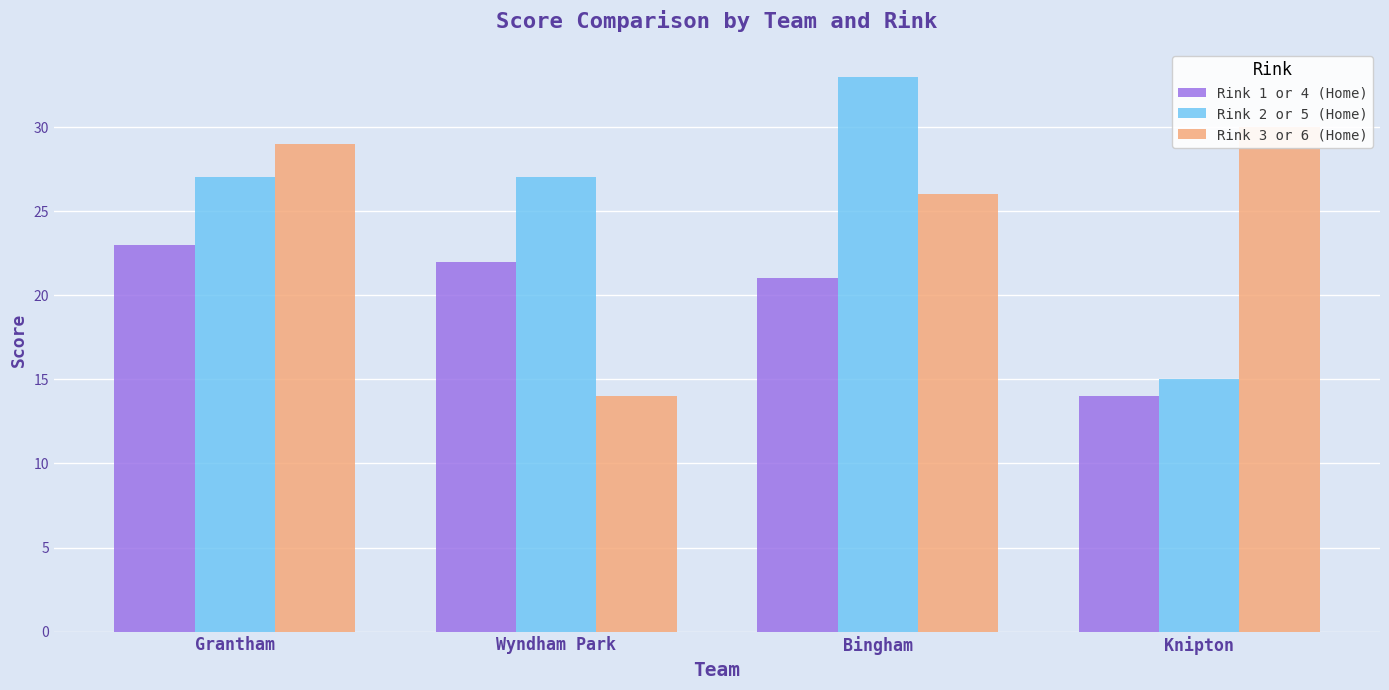

Reading left to right, list all the values displayed in this chart.

Rink 1 or 4 (Home): Grantham=23	Wyndham Park=22	Bingham=21	Knipton=14
Rink 2 or 5 (Home): Grantham=27	Wyndham Park=27	Bingham=33	Knipton=15
Rink 3 or 6 (Home): Grantham=29	Wyndham Park=14	Bingham=26	Knipton=30